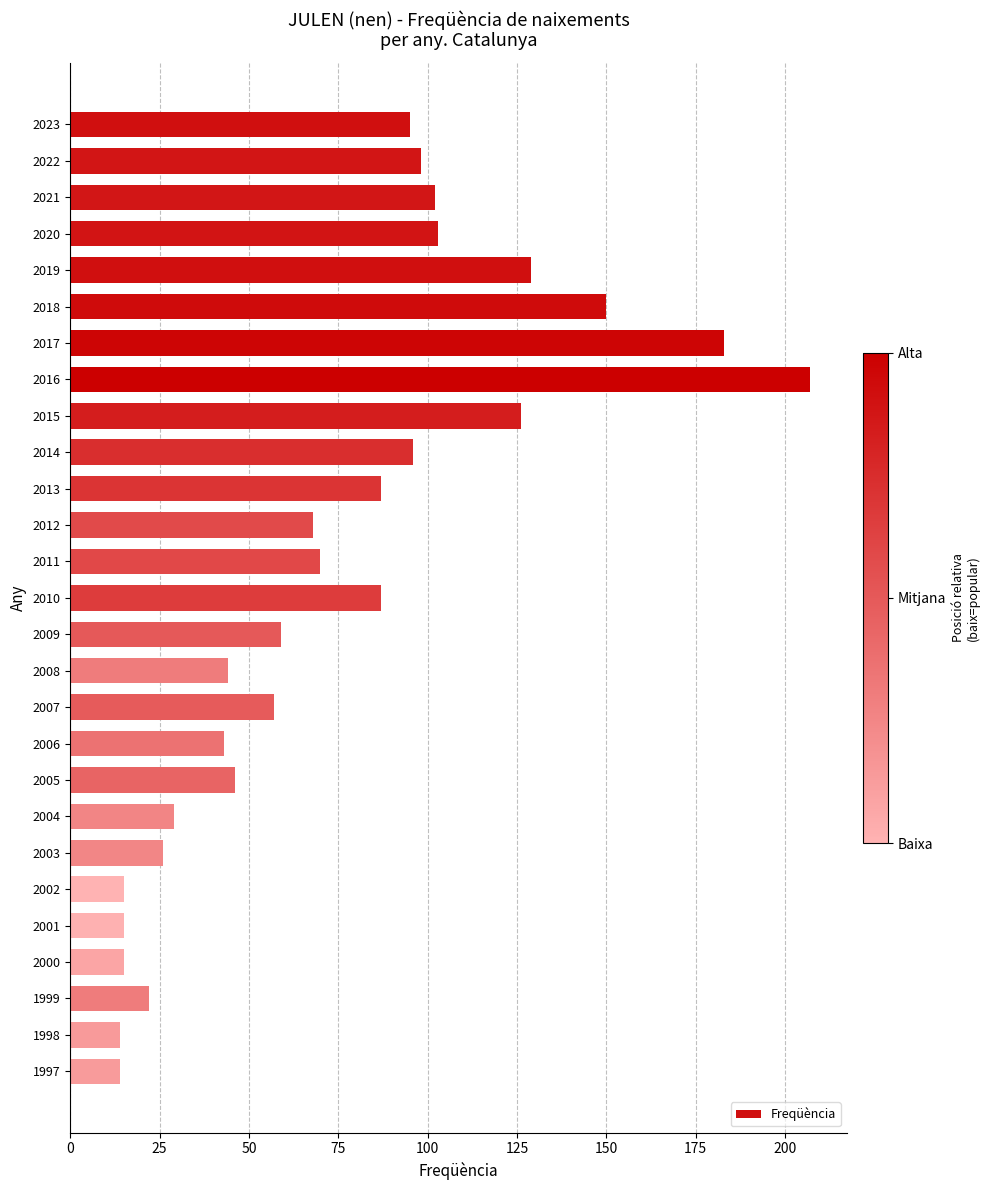

Where is the data nearest to the value 110?

2020